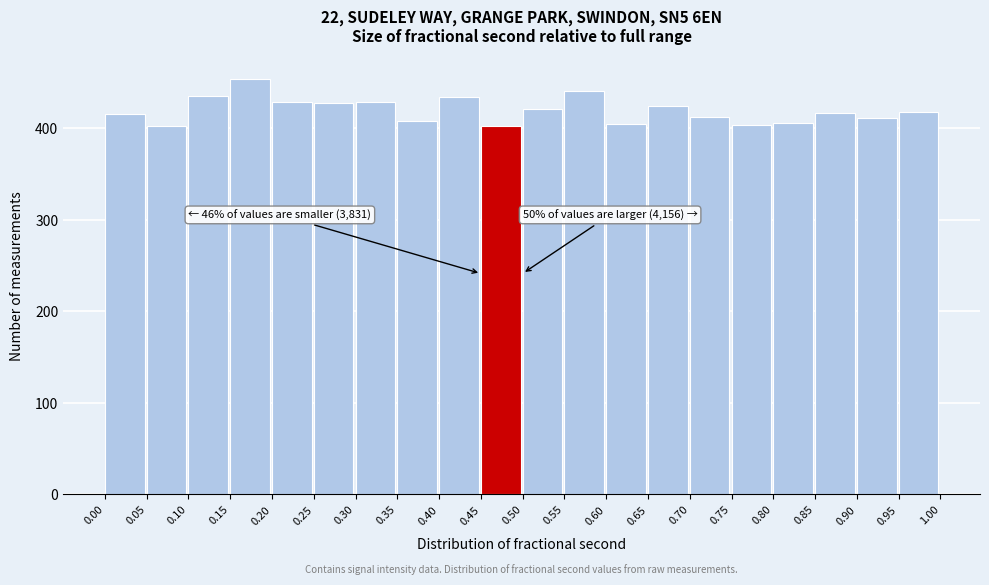

Which range on the x-axis has the tallest bar?

0.15 to 0.20